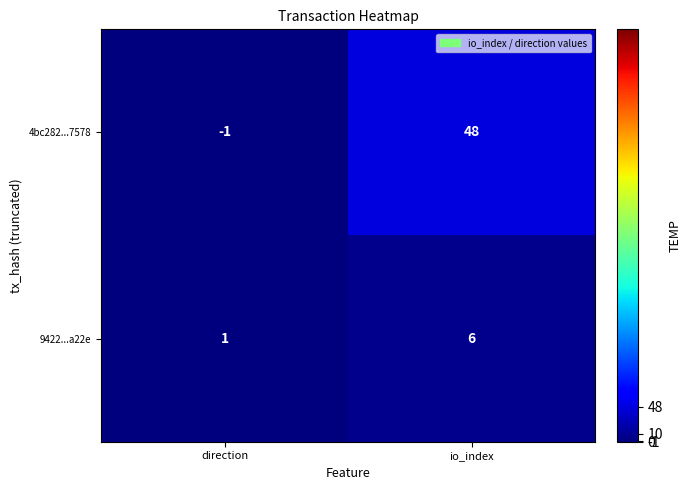

Rank the series by their average value, from highest to lowest.

4bc282...7578, 9422...a22e